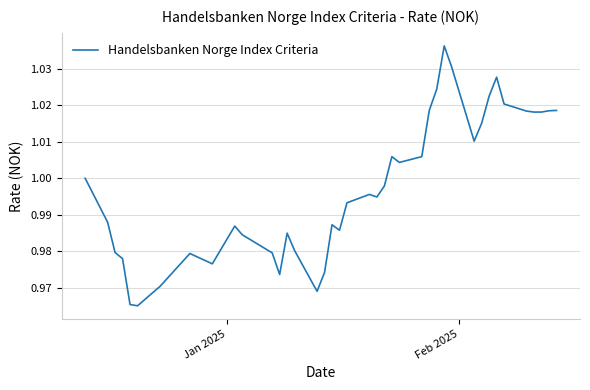

How many lines are shown in the chart?

1